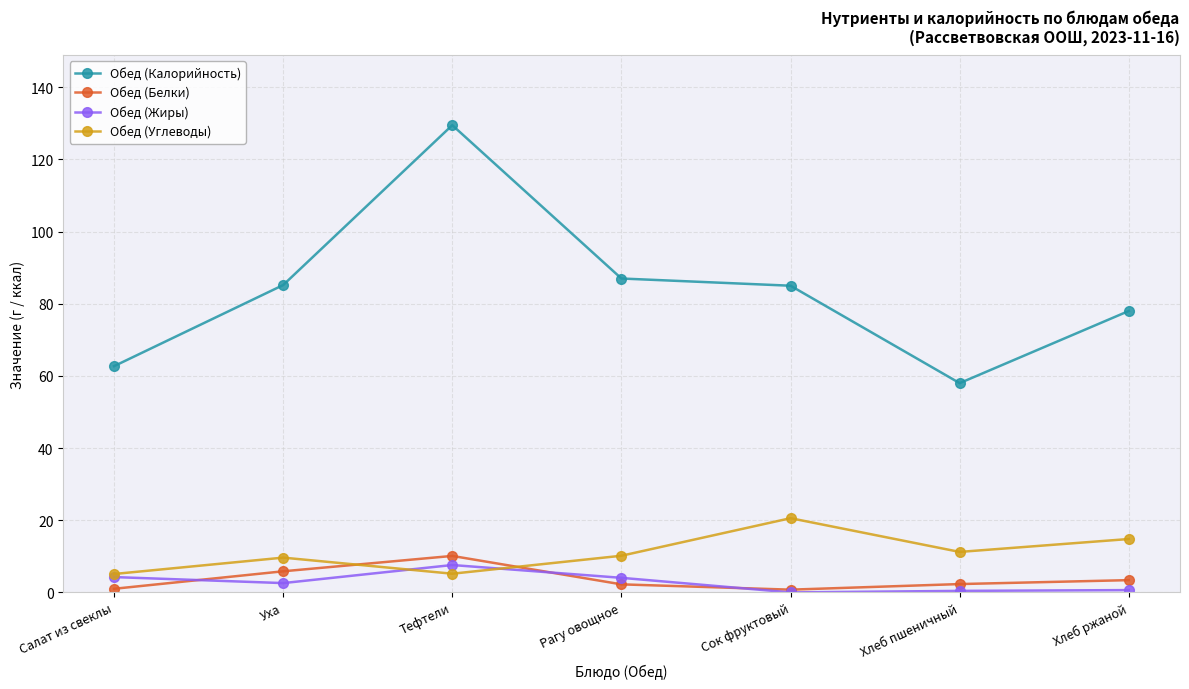

What is the average value of the Обед (Углеводы) series?

11.0